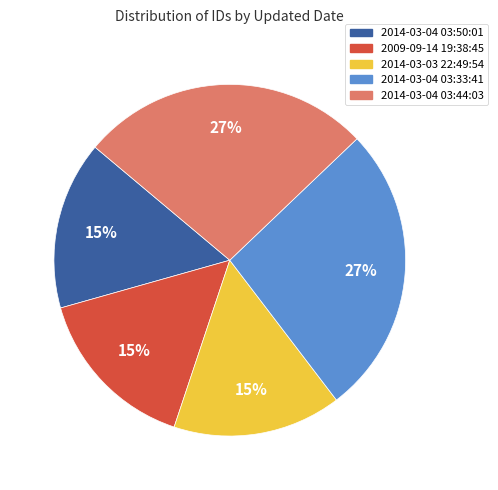

To the nearest percent, what percentage of the pie is 2014-03-04 03:33:41?

27%